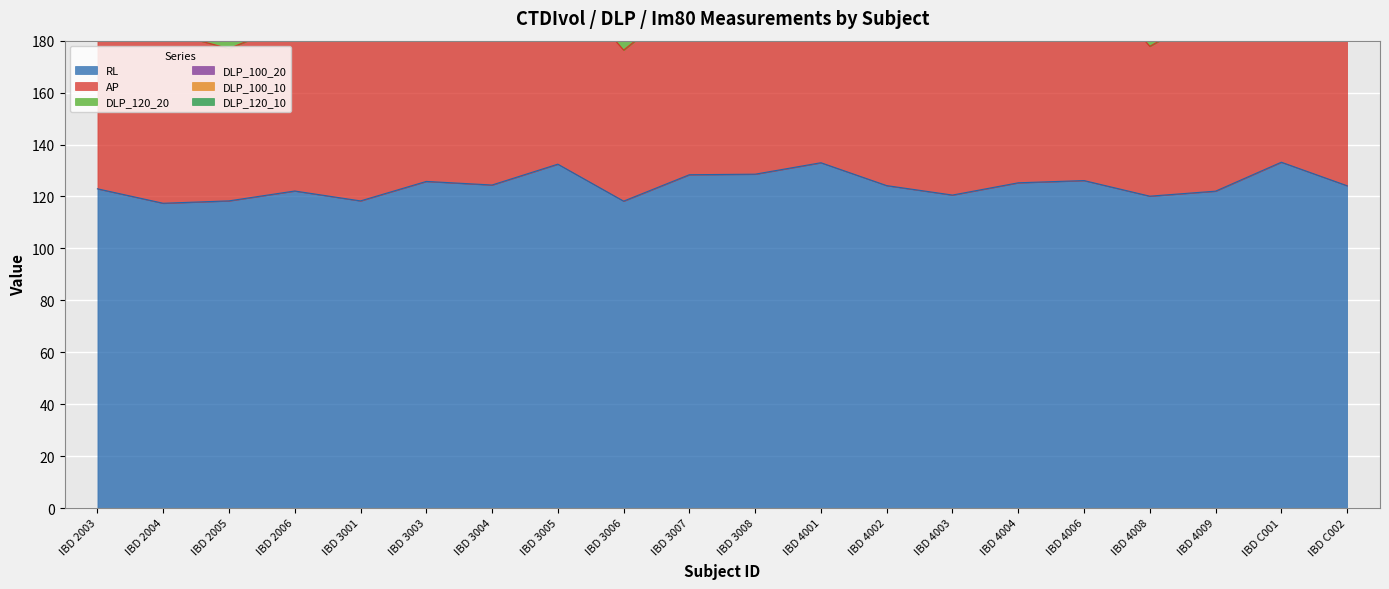

What is the sum of all DLP_100_10 values?

118.9